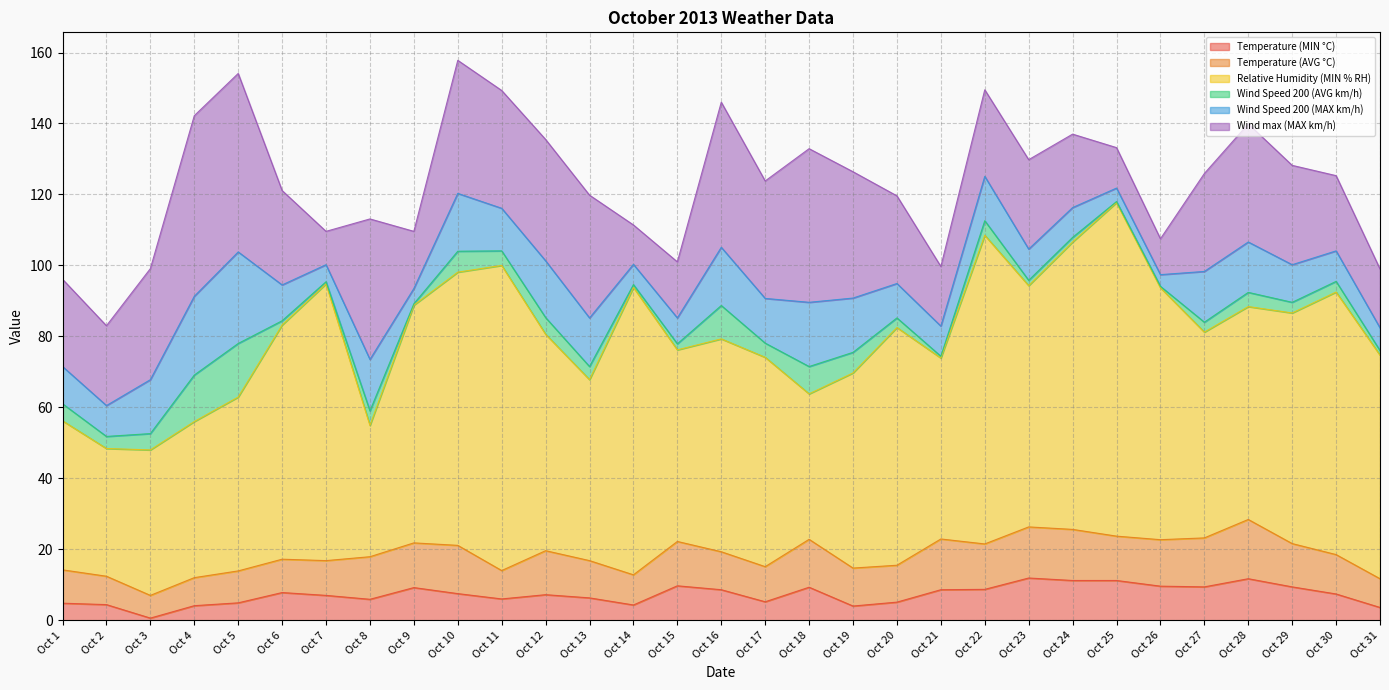

How many categories are shown in the chart?

31